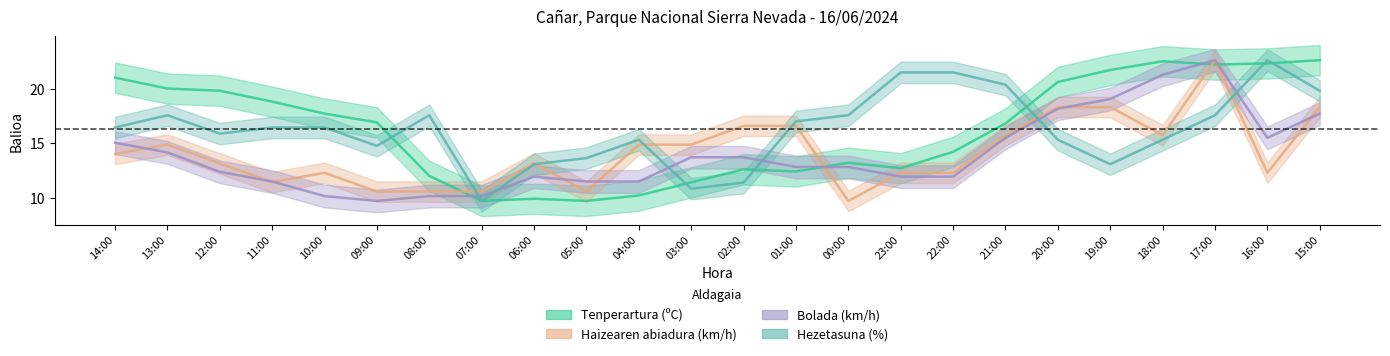

Does the chart have visible grid lines?

No